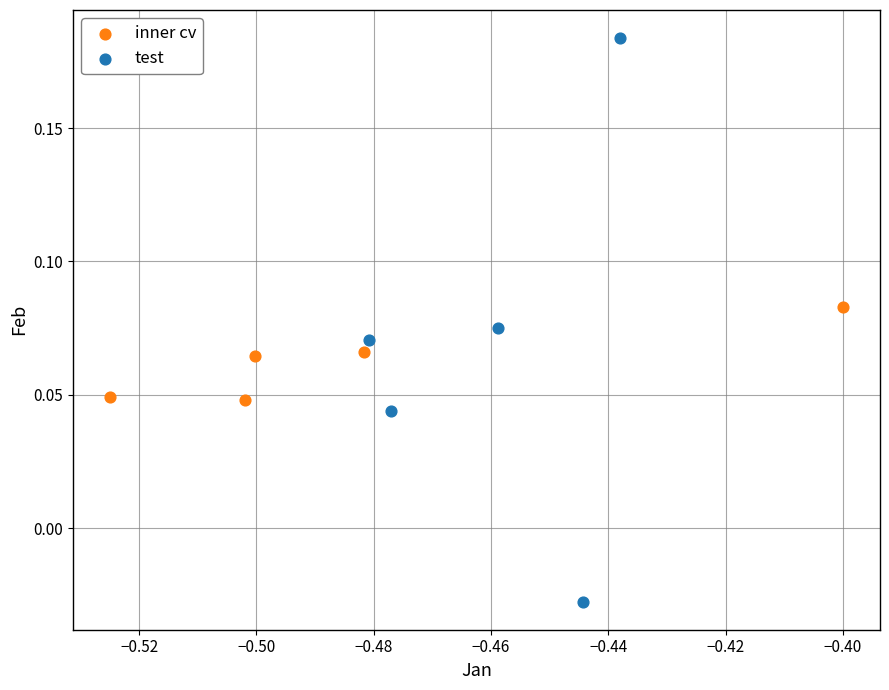

Which series has the widest spread of Y values?

test